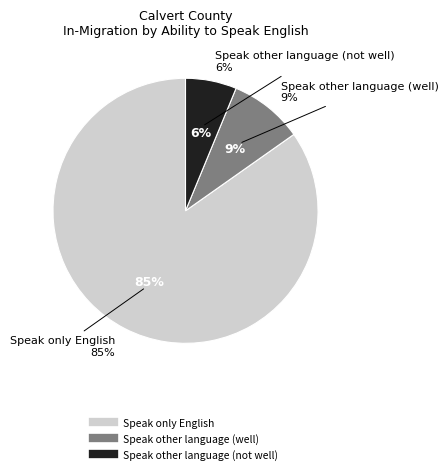

To the nearest percent, what portion does Speak only English represent?

85%